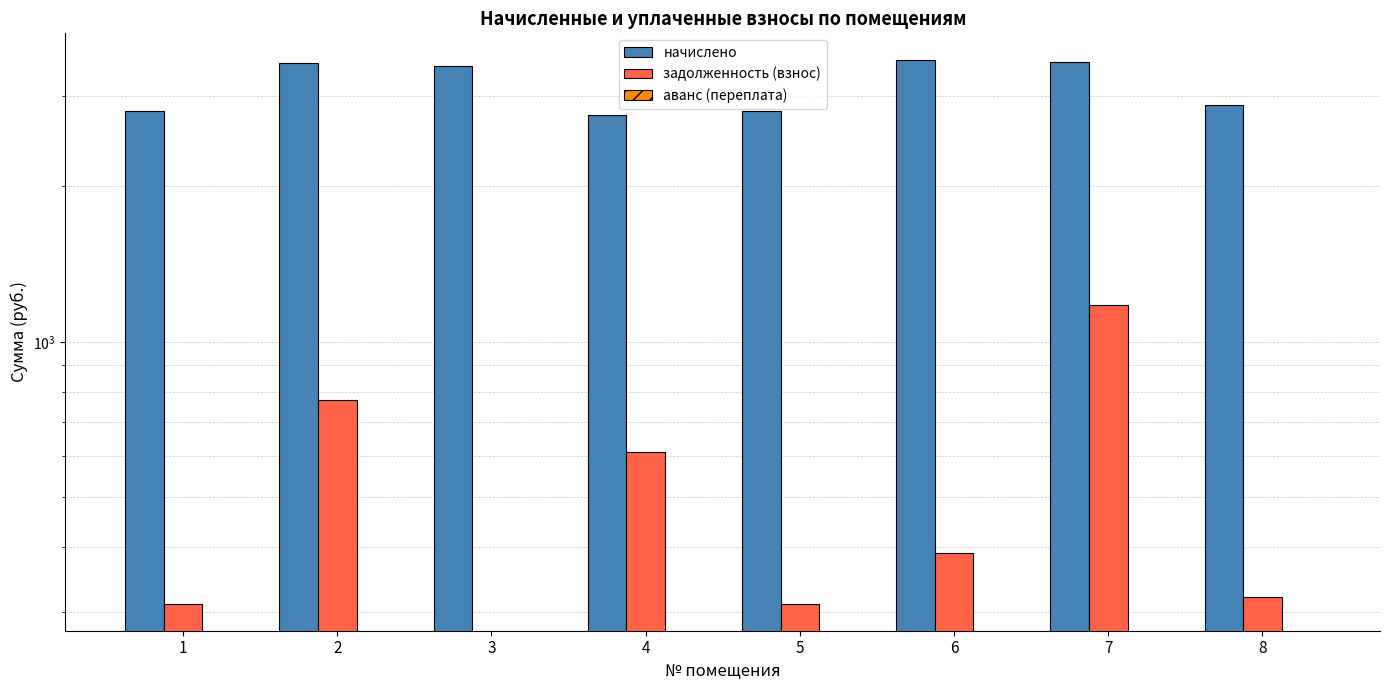

At which label is начислено closest to 3130?

8